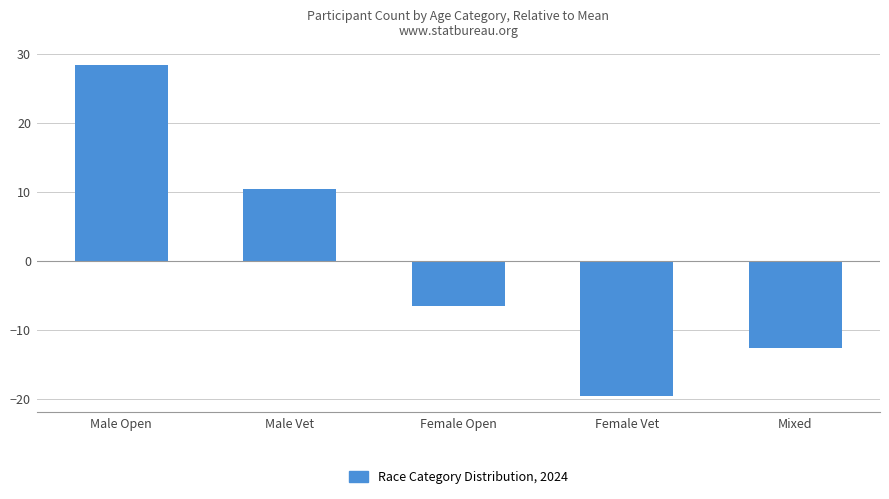

Reading right to left, transcribe all the data shown in this chart.

-12.6	-19.6	-6.6	10.4	28.4